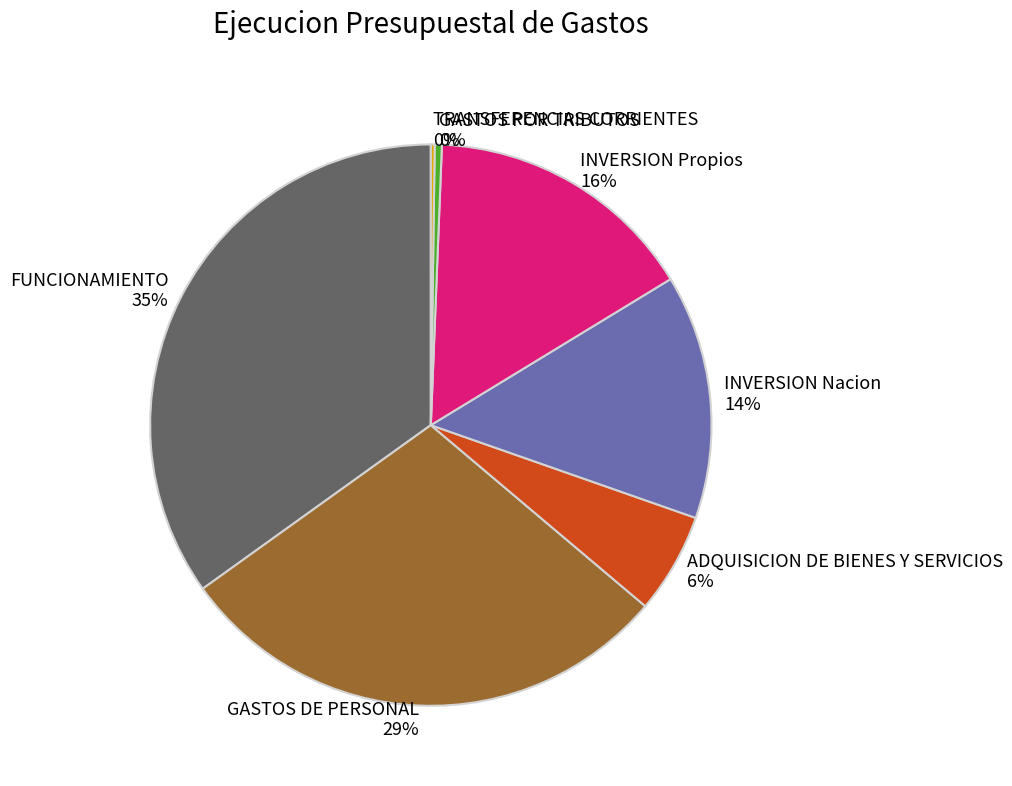

Which slice is the largest?

FUNCIONAMIENTO